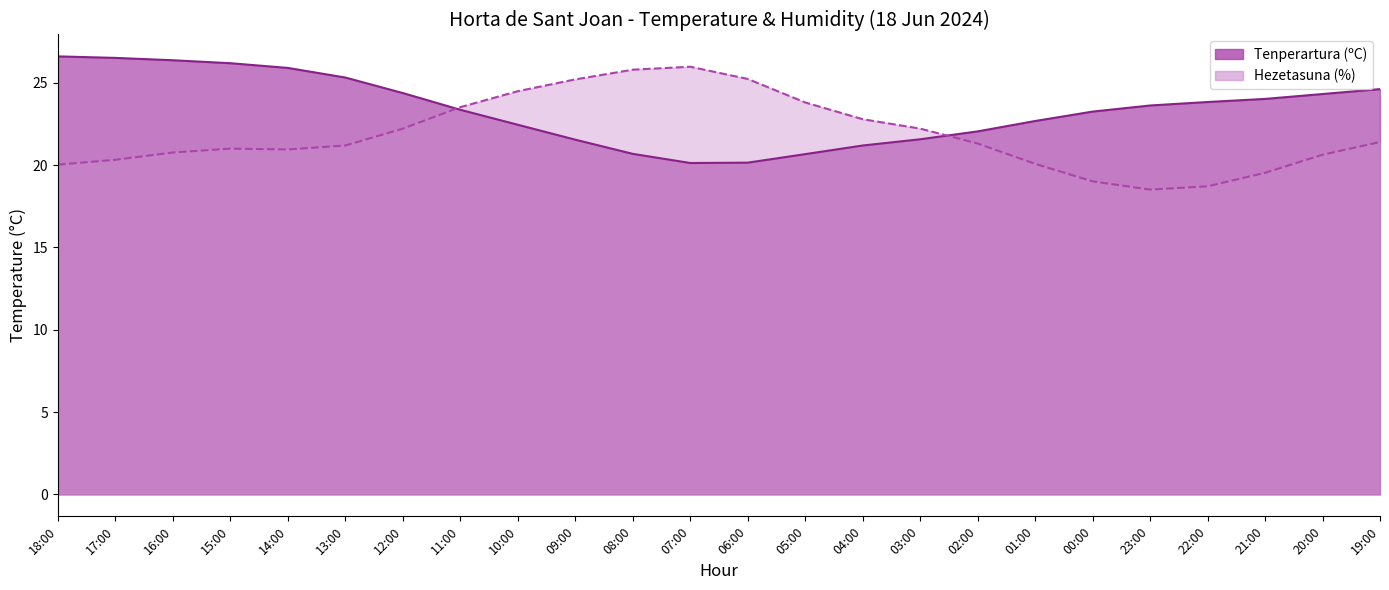

Which label corresponds to the smallest value in the chart?

07:00